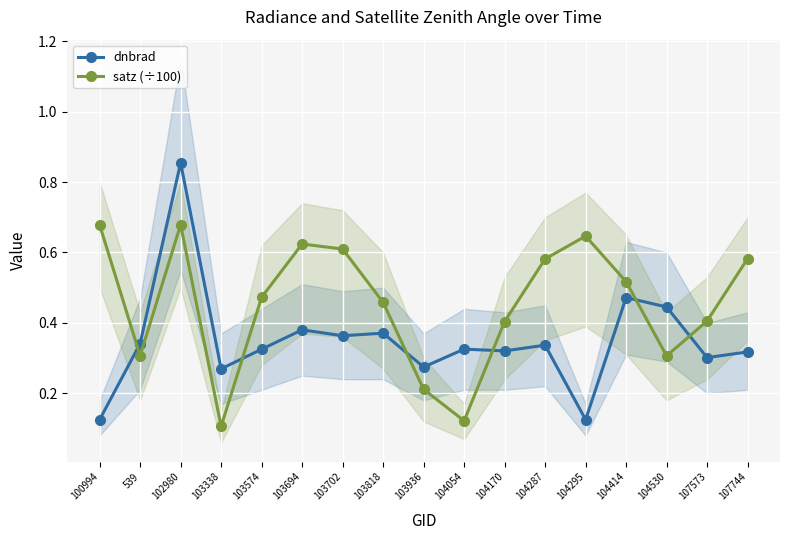

What position from the right is 103818?

10